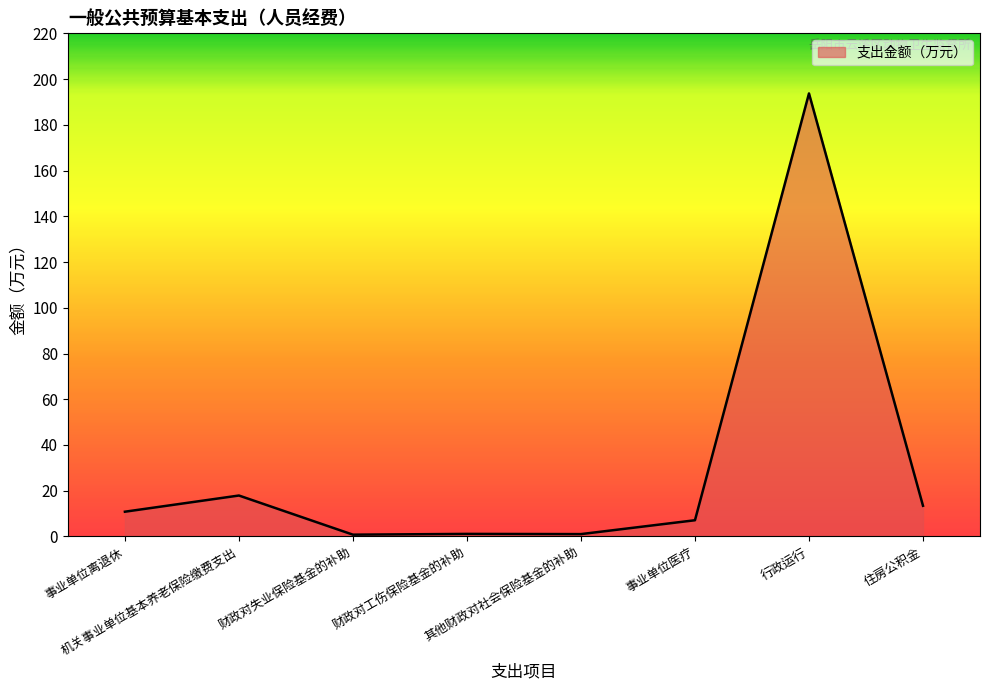

What is the difference between the values at 住房公积金 and 财政对失业保险基金的补助?

12.6